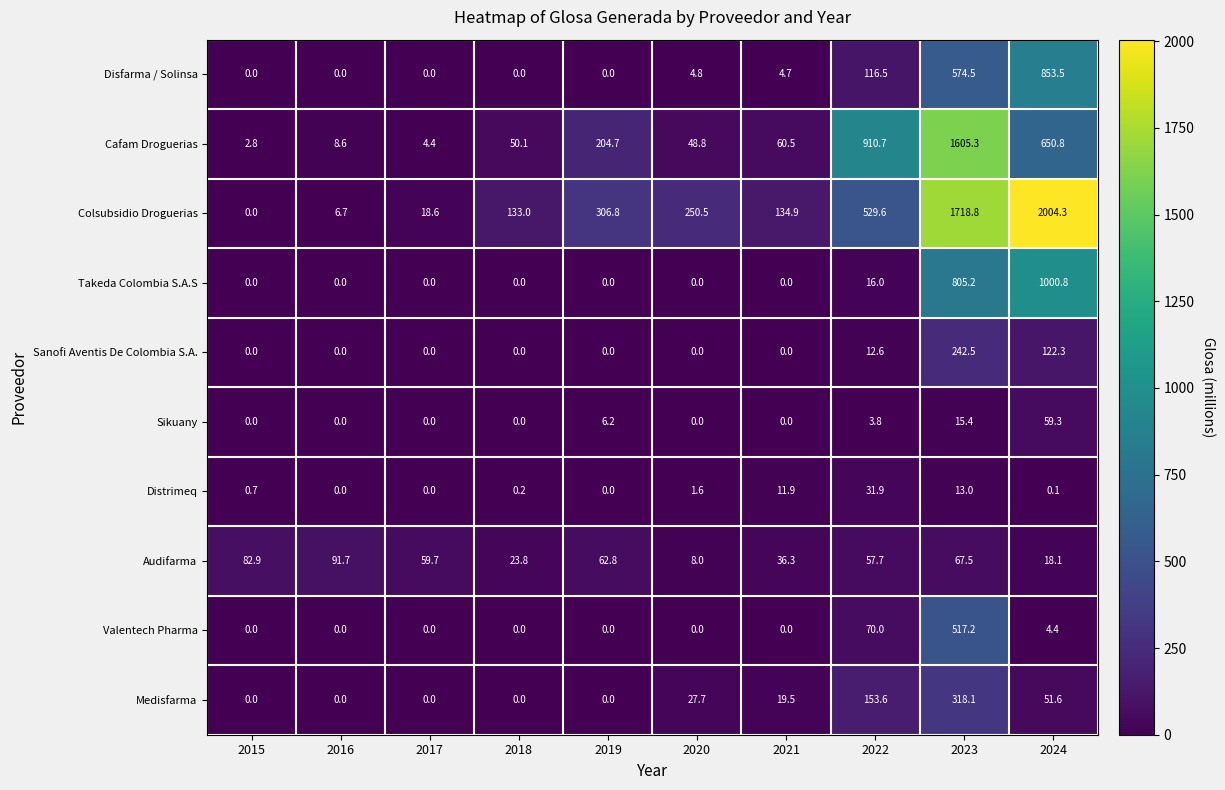

Where does the Colsubsidio Droguerias series first go above 250?

2019